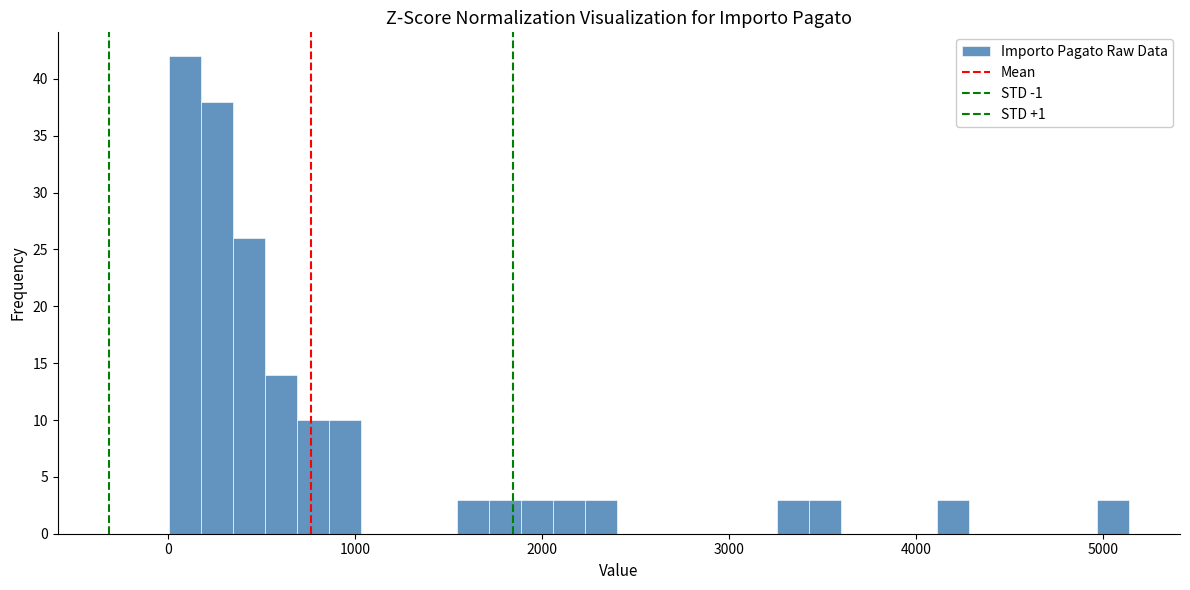

Around what value on the x-axis is the tallest bar? Give the approximate position of its centre, as read against the axis.

100